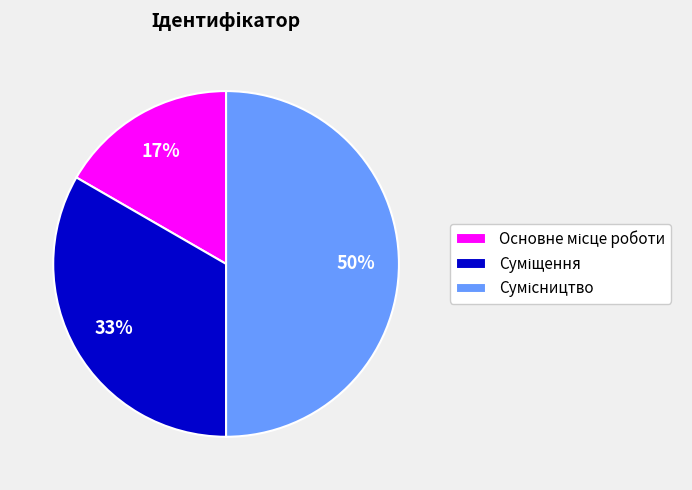

To the nearest percent, what is the difference between the largest and smallest slice percentages?

33%